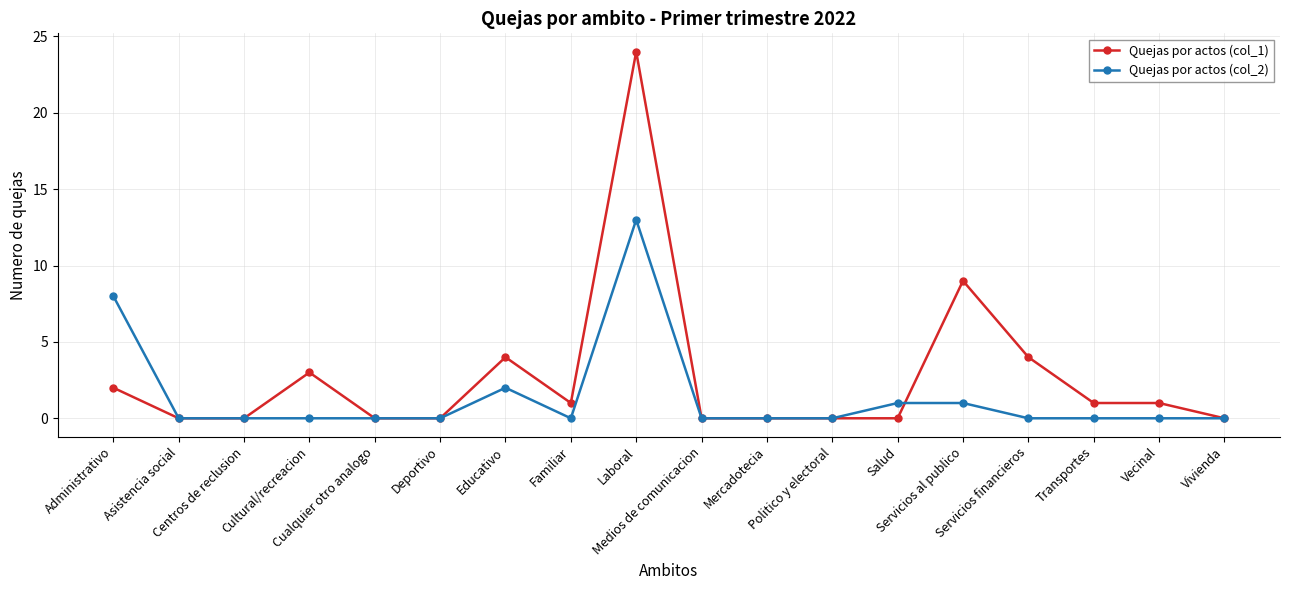

List the series in order of their overall mean, lowest first.

Quejas por actos (col_2), Quejas por actos (col_1)